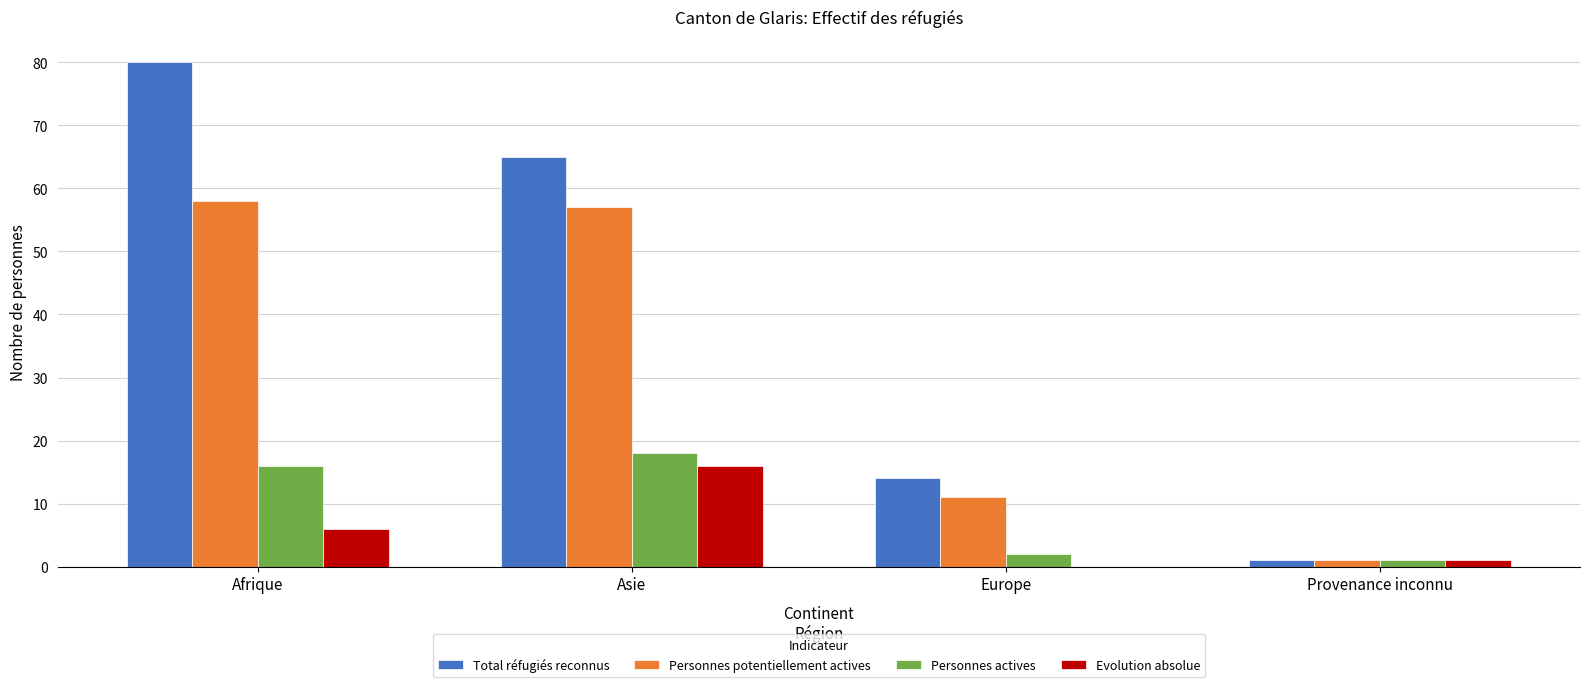

What is the total value across all series at Provenance inconnu?

4